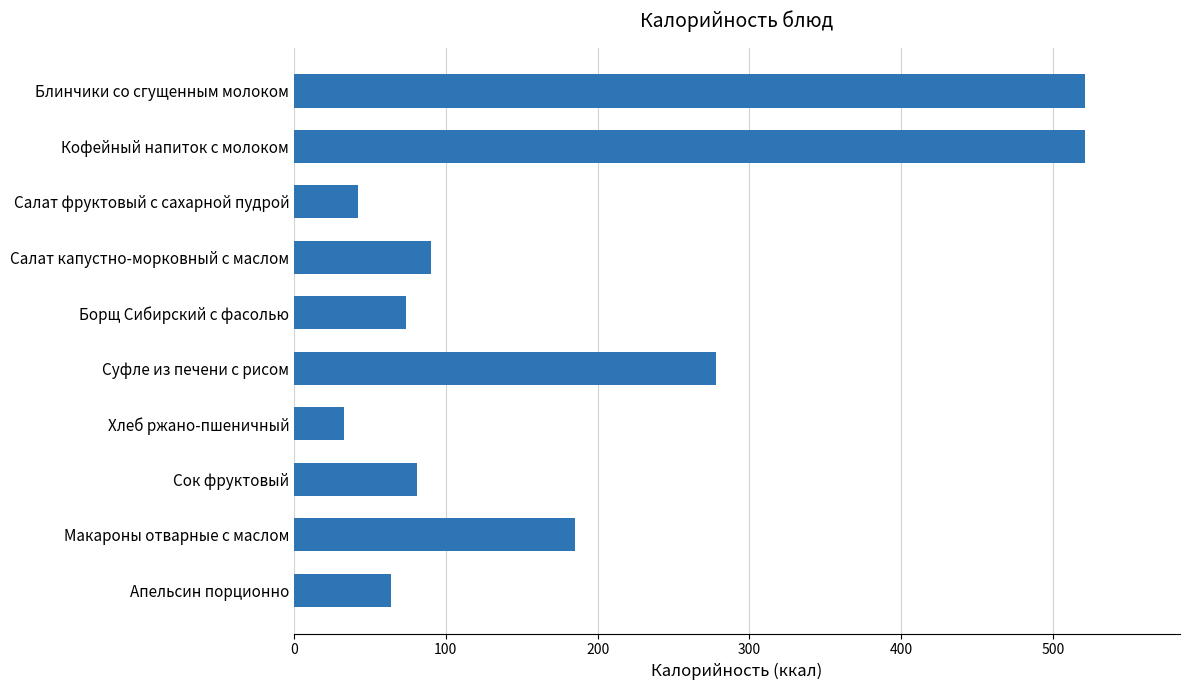

What is the sum of all values?

1889.1